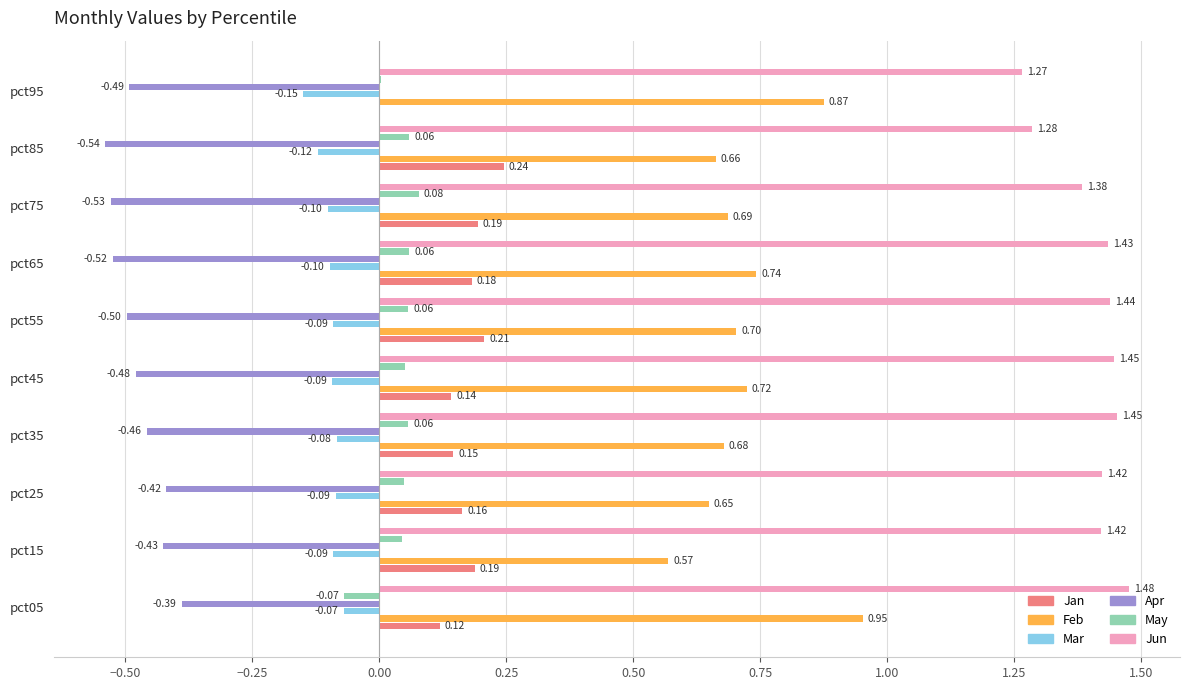

Which series has the widest spread of values?

Feb